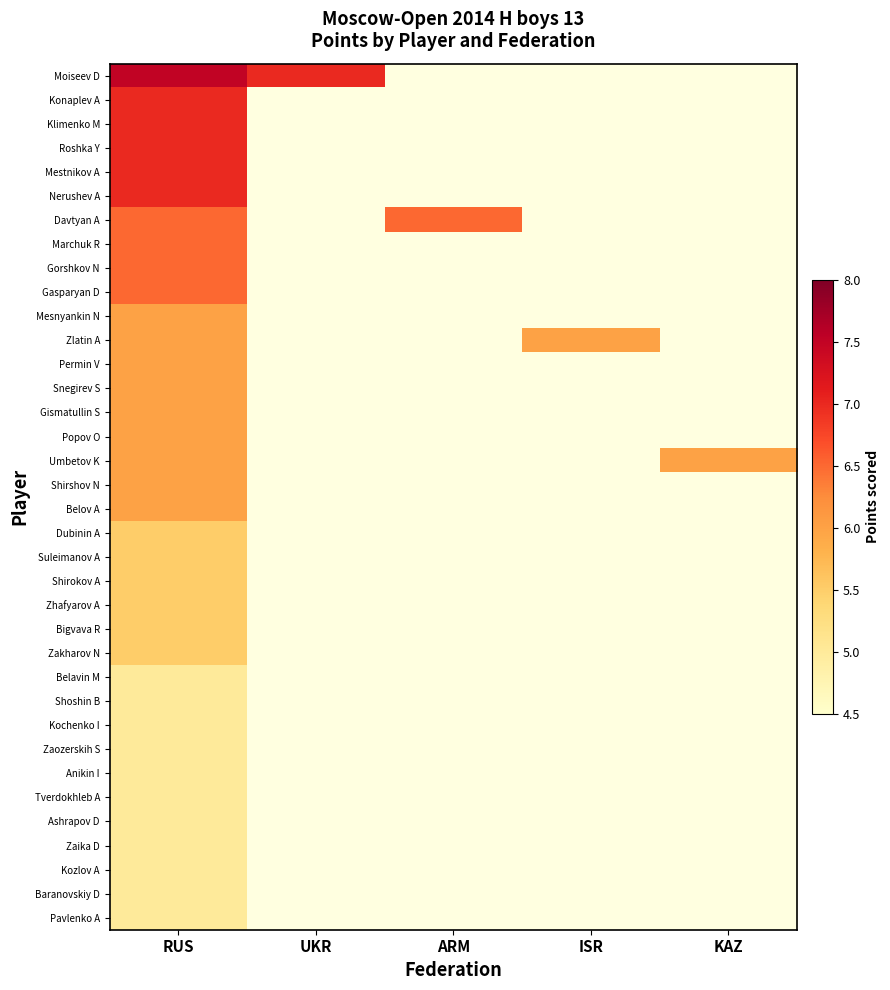

Which series has the widest spread of values?

Moiseev D